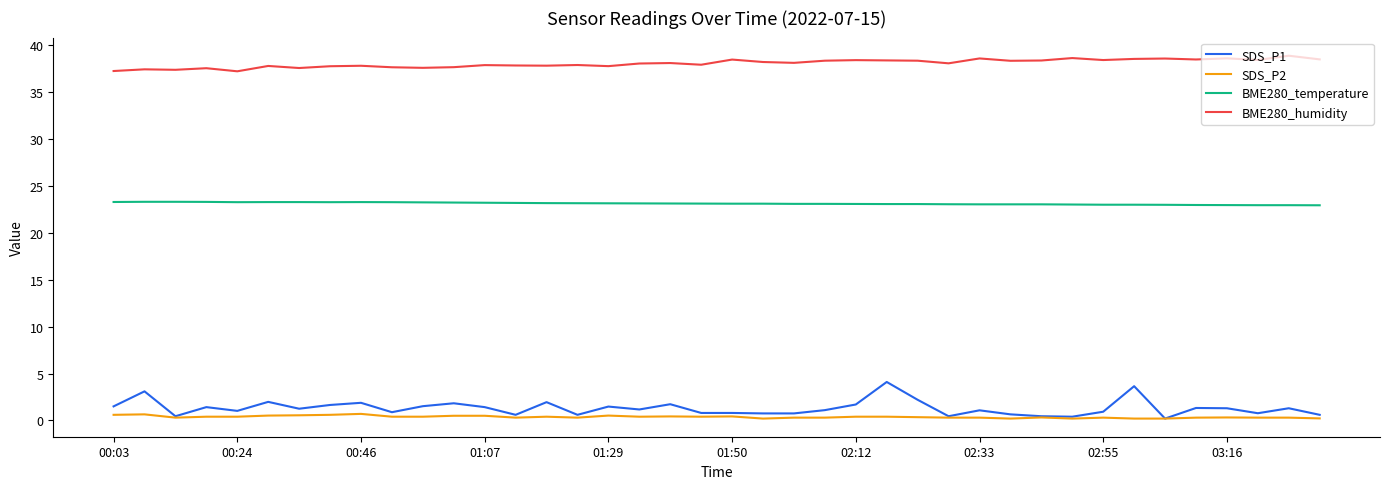

How many lines are shown in the chart?

4